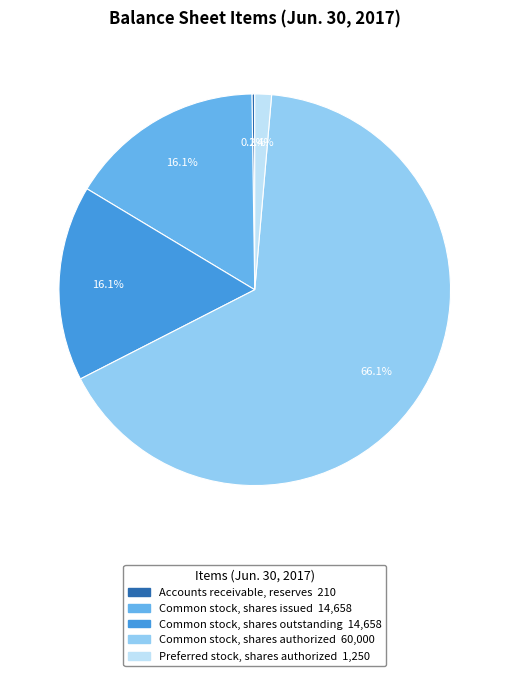

What portion of the pie excludes Common stock, shares issued?

83.9%